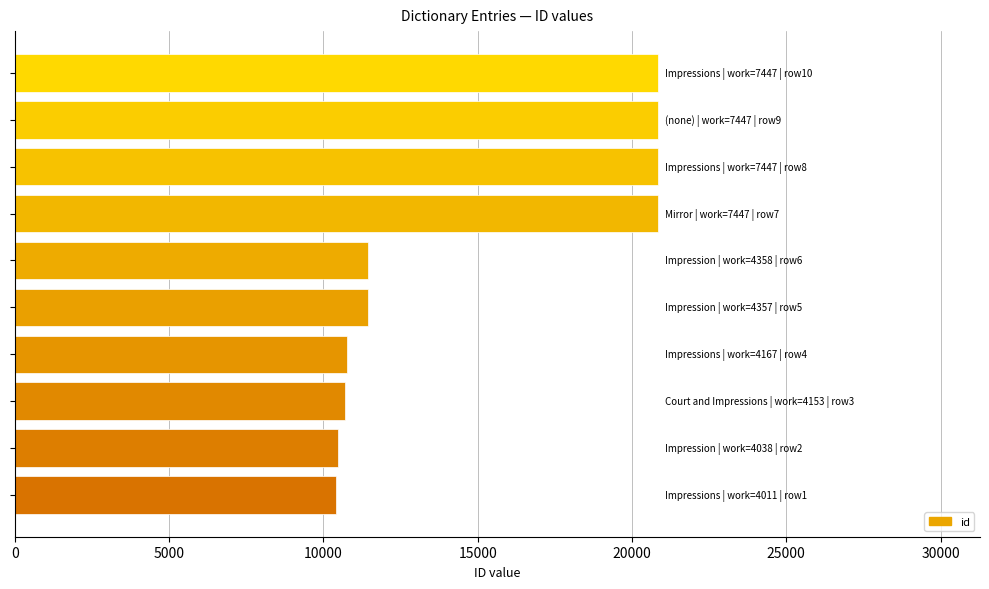

What is the difference between the second highest and minimum values?

10450